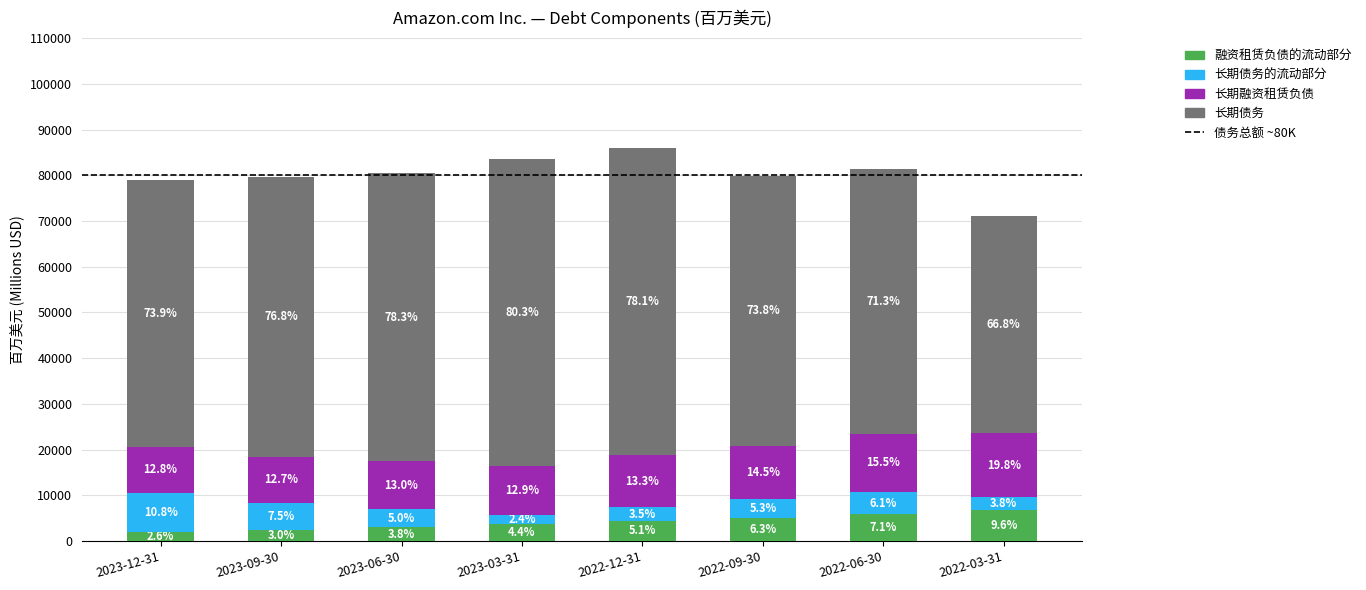

Which series has the largest total across all categories?

长期债务